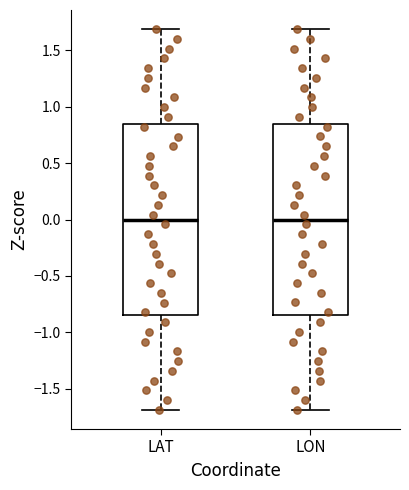

Reading left to right, read every box against the y-axis: the position of its median line, the range the box covers, and the ends of its whiskers. The values are not printed on the chart, so give them approximately, as read against the axis.

LAT: median 0.00, box -0.85 to 0.85, whiskers -1.70 to 1.70
LON: median 0.00, box -0.85 to 0.85, whiskers -1.70 to 1.70